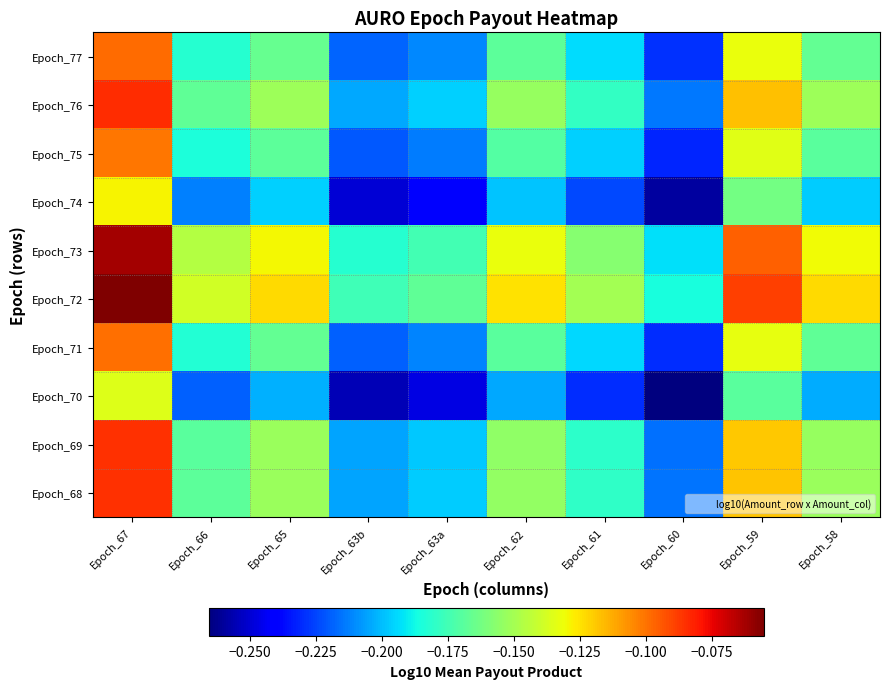

Reading left to right, transcribe all the data shown in this chart.

Epoch_77: Epoch_67=-0.1	Epoch_66=-0.2	Epoch_65=-0.2	Epoch_63b=-0.2	Epoch_63a=-0.2	Epoch_62=-0.2	Epoch_61=-0.2	Epoch_60=-0.2	Epoch_59=-0.1	Epoch_58=-0.2
Epoch_76: Epoch_67=-0.1	Epoch_66=-0.2	Epoch_65=-0.2	Epoch_63b=-0.2	Epoch_63a=-0.2	Epoch_62=-0.2	Epoch_61=-0.2	Epoch_60=-0.2	Epoch_59=-0.1	Epoch_58=-0.2
Epoch_75: Epoch_67=-0.1	Epoch_66=-0.2	Epoch_65=-0.2	Epoch_63b=-0.2	Epoch_63a=-0.2	Epoch_62=-0.2	Epoch_61=-0.2	Epoch_60=-0.2	Epoch_59=-0.1	Epoch_58=-0.2
Epoch_74: Epoch_67=-0.1	Epoch_66=-0.2	Epoch_65=-0.2	Epoch_63b=-0.2	Epoch_63a=-0.2	Epoch_62=-0.2	Epoch_61=-0.2	Epoch_60=-0.3	Epoch_59=-0.2	Epoch_58=-0.2
Epoch_73: Epoch_67=-0.1	Epoch_66=-0.1	Epoch_65=-0.1	Epoch_63b=-0.2	Epoch_63a=-0.2	Epoch_62=-0.1	Epoch_61=-0.2	Epoch_60=-0.2	Epoch_59=-0.1	Epoch_58=-0.1
Epoch_72: Epoch_67=-0.1	Epoch_66=-0.1	Epoch_65=-0.1	Epoch_63b=-0.2	Epoch_63a=-0.2	Epoch_62=-0.1	Epoch_61=-0.2	Epoch_60=-0.2	Epoch_59=-0.1	Epoch_58=-0.1
Epoch_71: Epoch_67=-0.1	Epoch_66=-0.2	Epoch_65=-0.2	Epoch_63b=-0.2	Epoch_63a=-0.2	Epoch_62=-0.2	Epoch_61=-0.2	Epoch_60=-0.2	Epoch_59=-0.1	Epoch_58=-0.2
Epoch_70: Epoch_67=-0.1	Epoch_66=-0.2	Epoch_65=-0.2	Epoch_63b=-0.3	Epoch_63a=-0.2	Epoch_62=-0.2	Epoch_61=-0.2	Epoch_60=-0.3	Epoch_59=-0.2	Epoch_58=-0.2
Epoch_69: Epoch_67=-0.1	Epoch_66=-0.2	Epoch_65=-0.2	Epoch_63b=-0.2	Epoch_63a=-0.2	Epoch_62=-0.2	Epoch_61=-0.2	Epoch_60=-0.2	Epoch_59=-0.1	Epoch_58=-0.2
Epoch_68: Epoch_67=-0.1	Epoch_66=-0.2	Epoch_65=-0.2	Epoch_63b=-0.2	Epoch_63a=-0.2	Epoch_62=-0.2	Epoch_61=-0.2	Epoch_60=-0.2	Epoch_59=-0.1	Epoch_58=-0.2